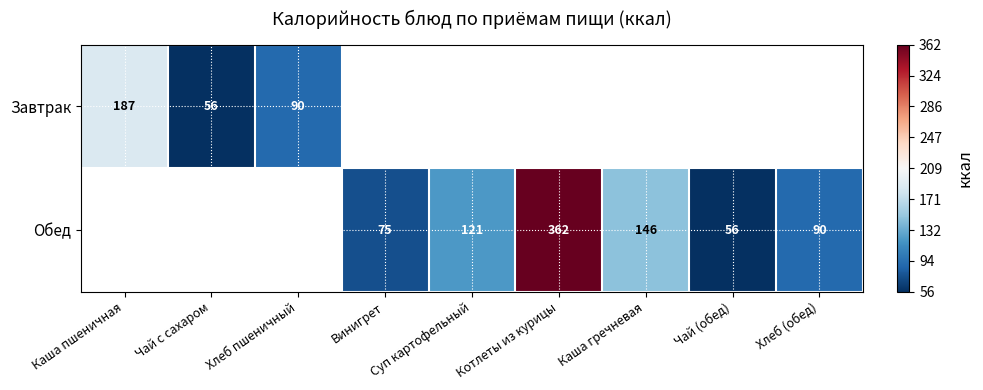

The value of Обед at Винигрет is 30. True or false?

False